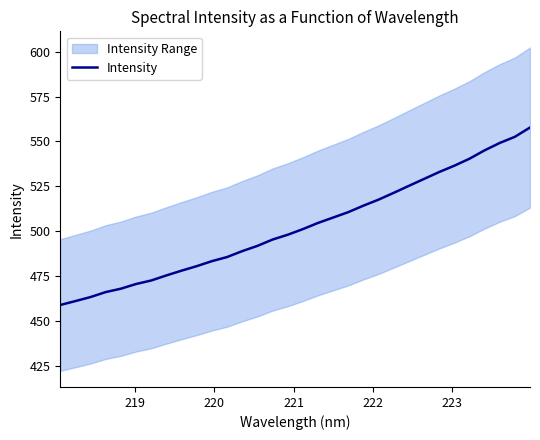

What is the minimum value for Intensity?

458.8